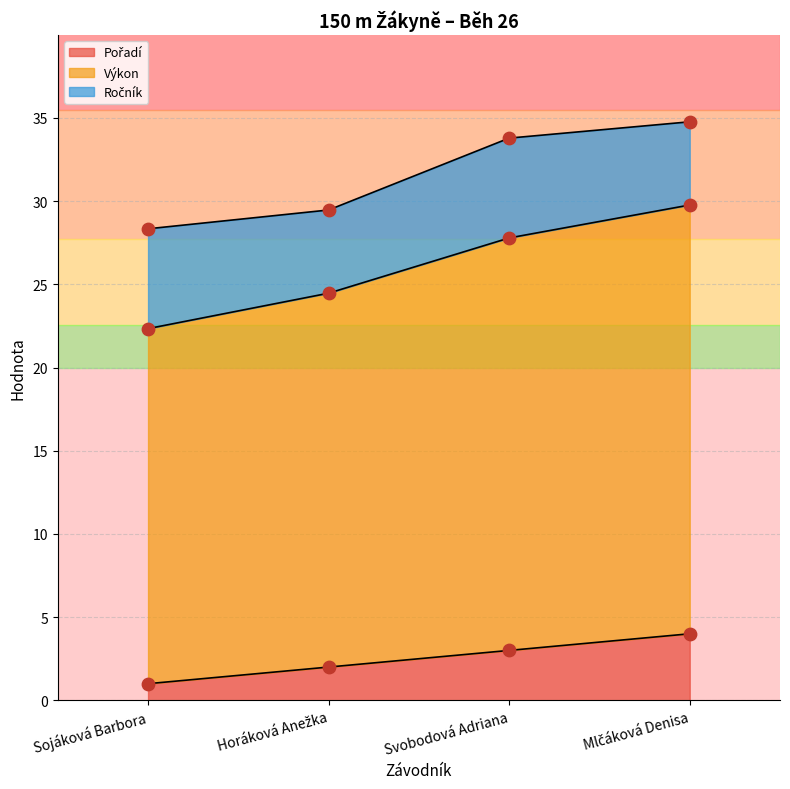

At how many categories does at least one series exceed 7?

4